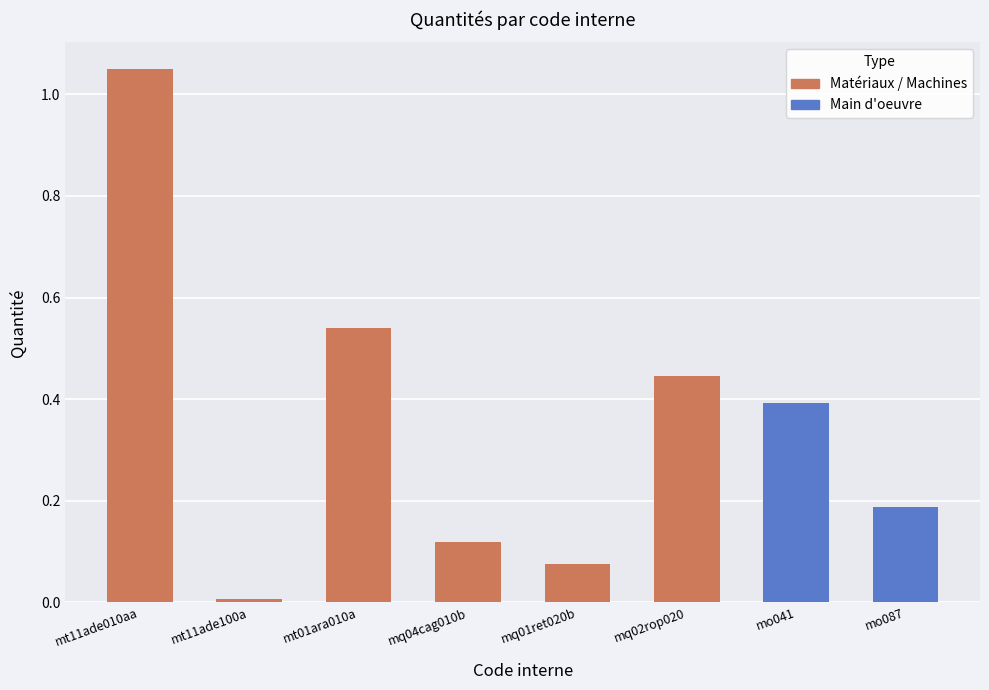

What is the sum of the values at mt11ade010aa and mt01ara010a?

1.6